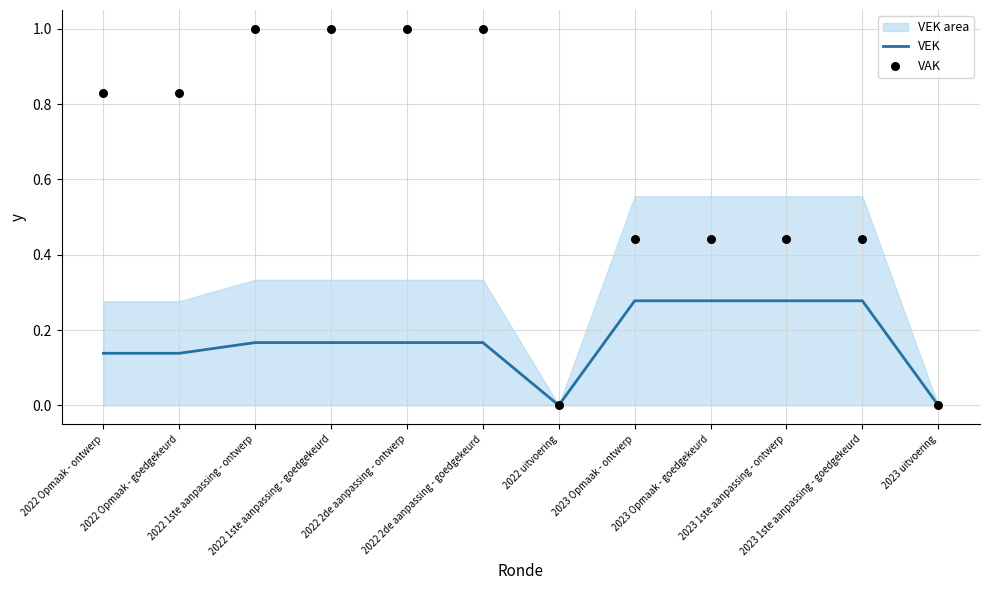

Which series reaches the maximum Y coordinate?

VAK